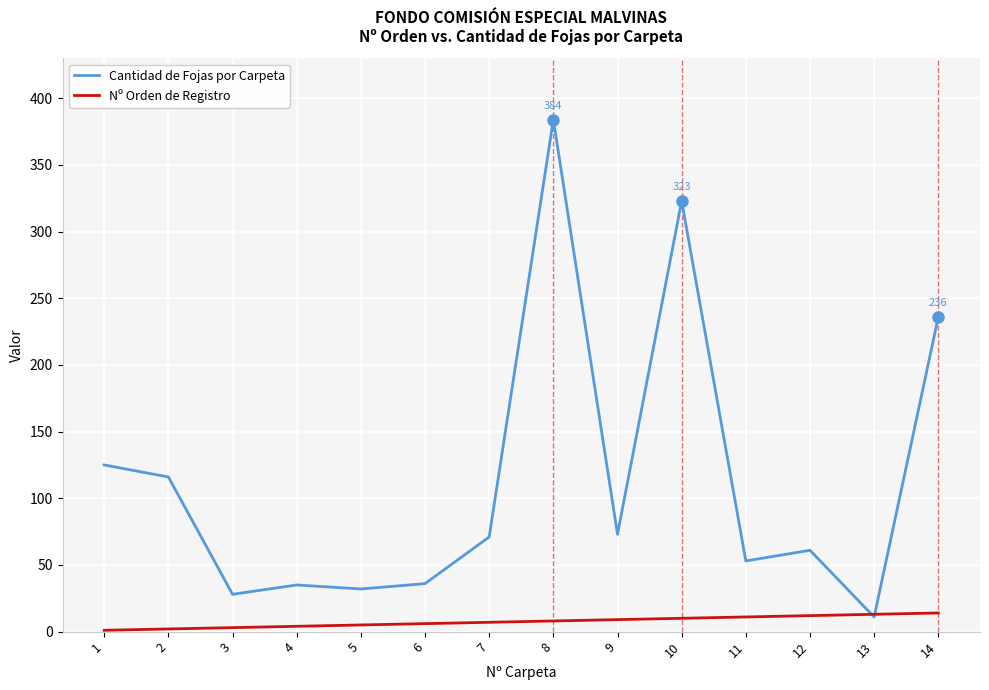

How many series are shown in this chart?

2